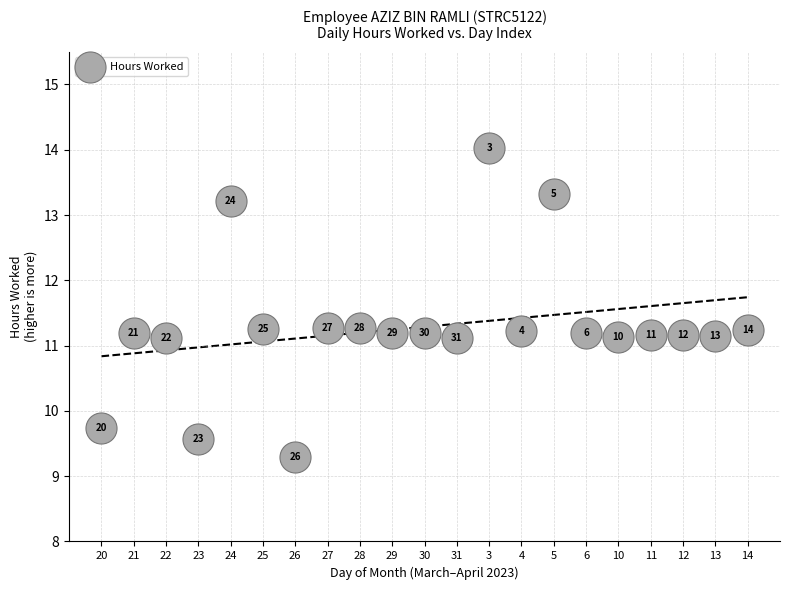

What Y value in the scatter plot is closest to 11?

11.1